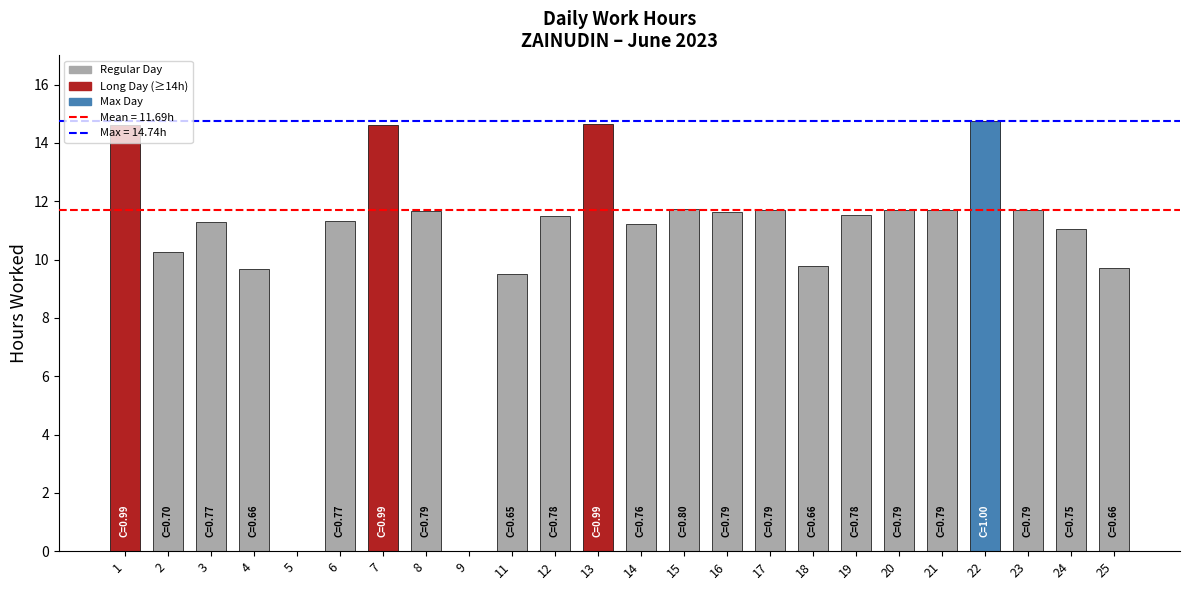

The value at 14 is 19.0. True or false?

False